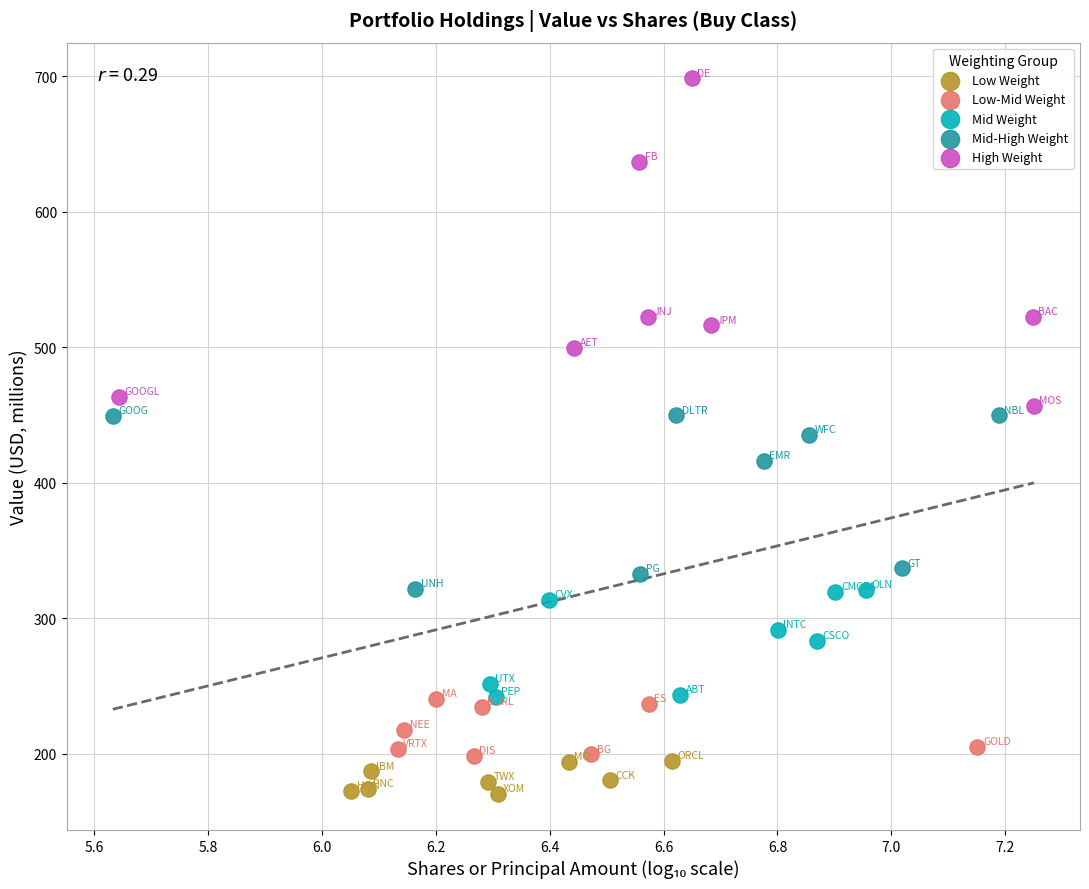

Which series reaches the maximum Y coordinate?

High Weight